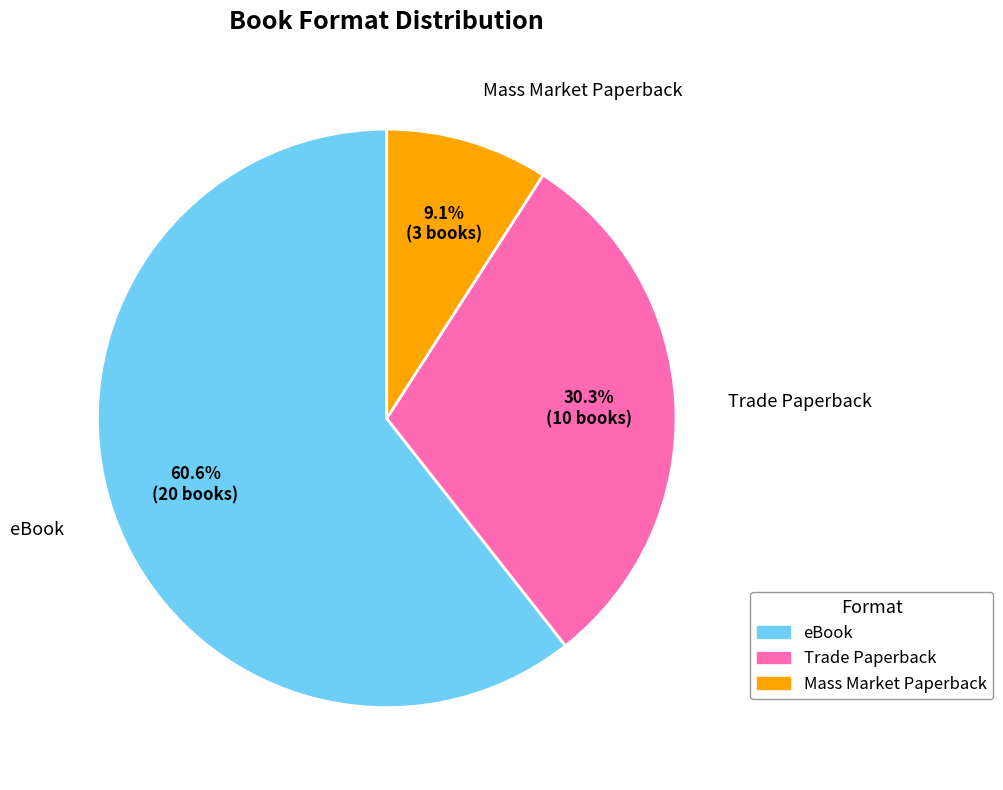

What is the ratio of the value at Trade Paperback to the value at eBook?

0.5